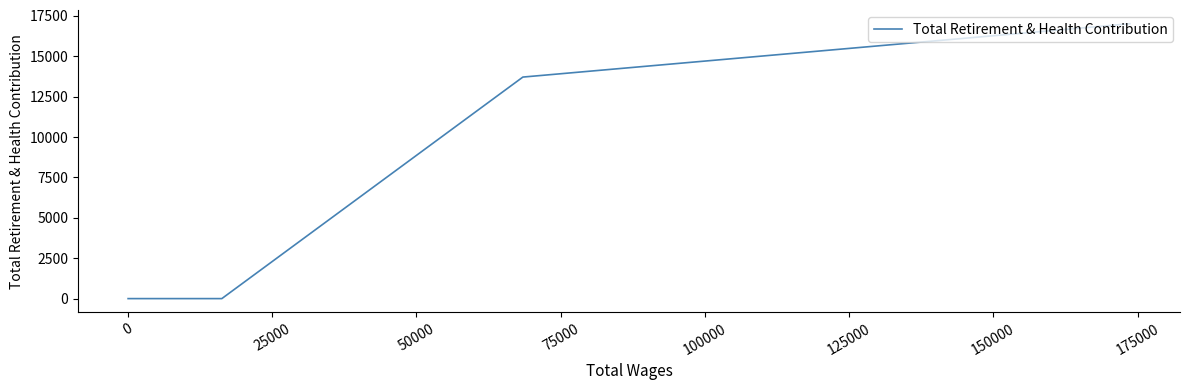

How many values are below 13718?

2